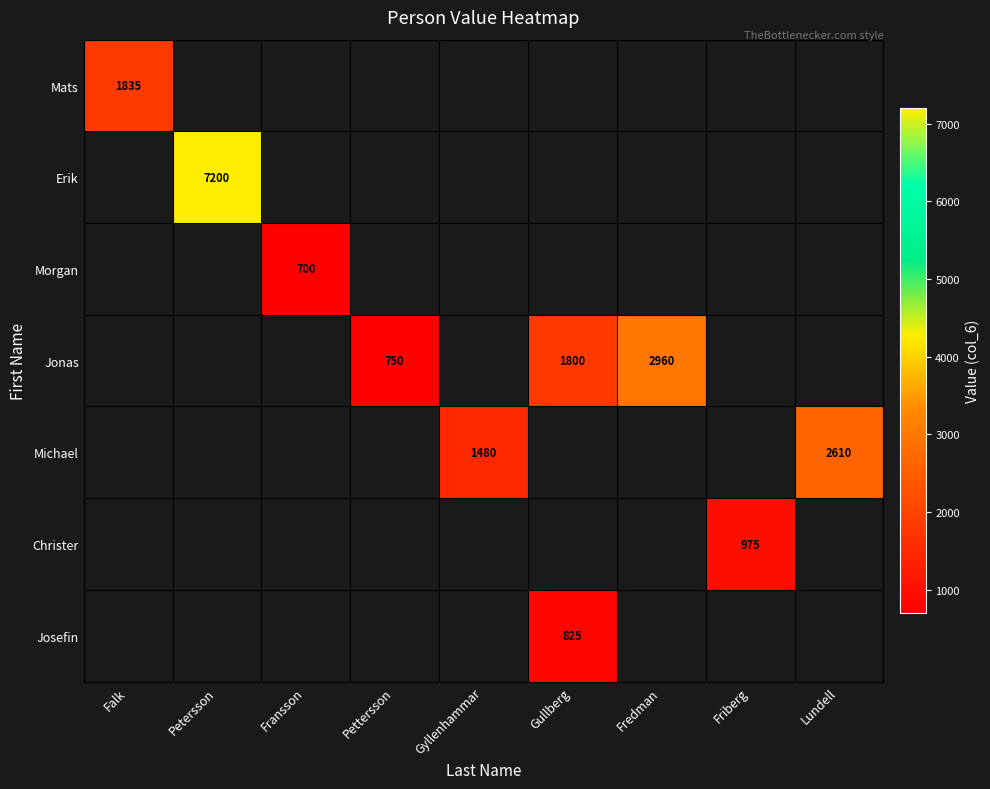

True or false: Mats has a value of 560 at Falk.

False